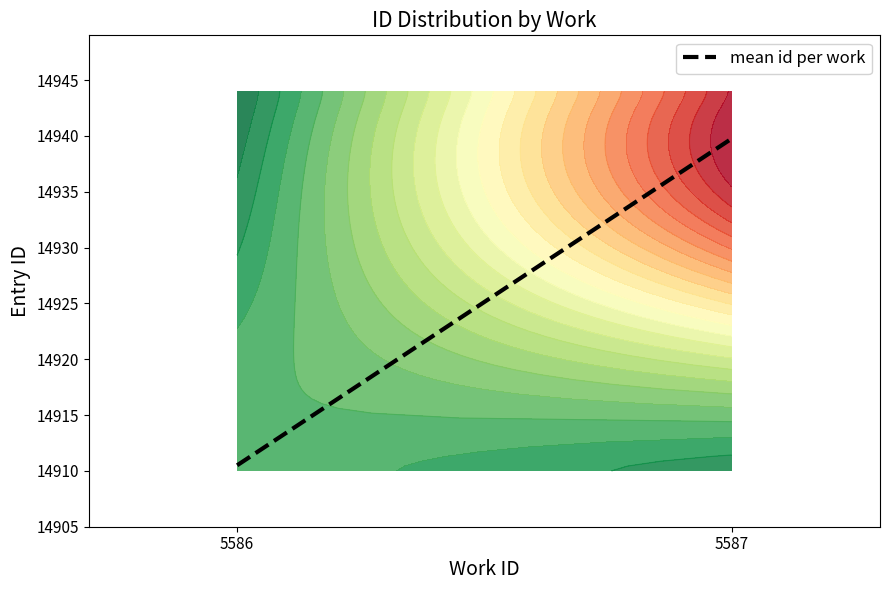

What is the maximum value shown in the chart?

14939.8